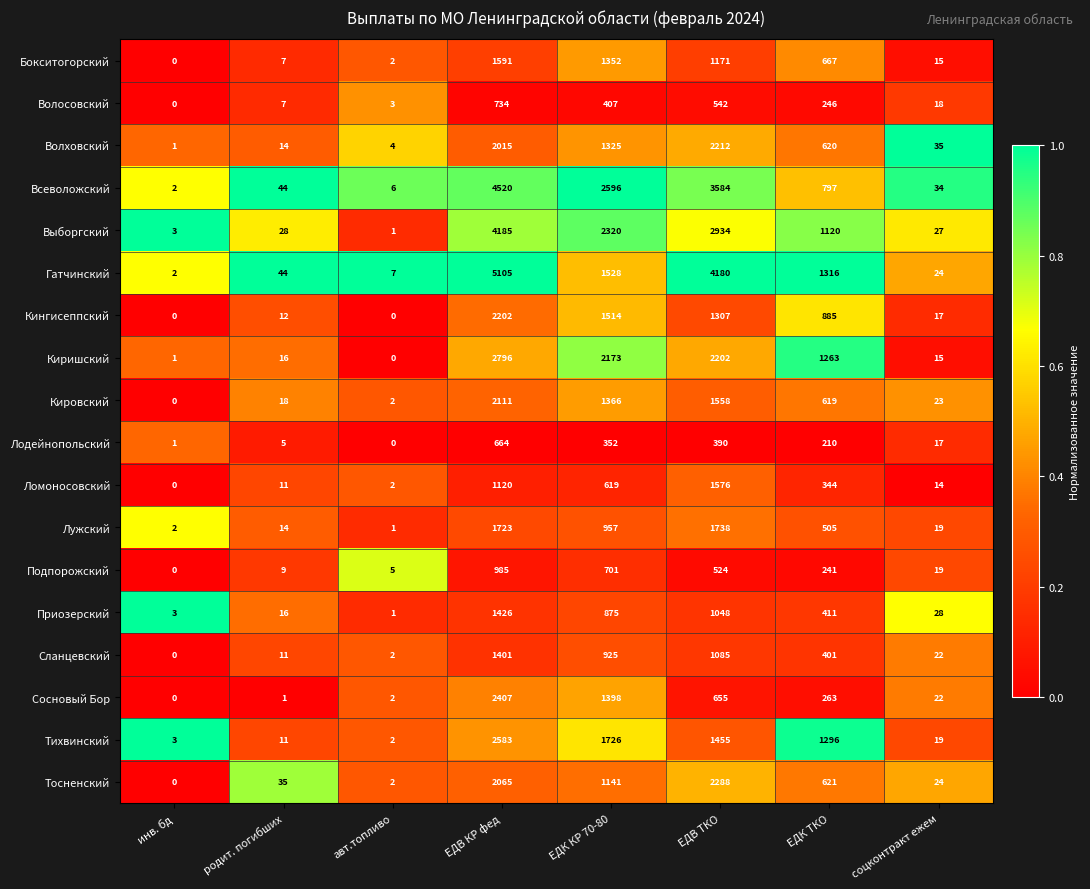

At which category is the sum across all series the highest?

ЕДВ КР фед